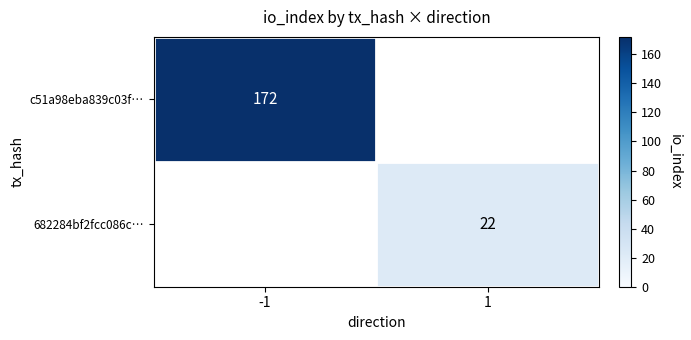

True or false: c51a98eba839c03f… has a value of 88.5 at -1.

False